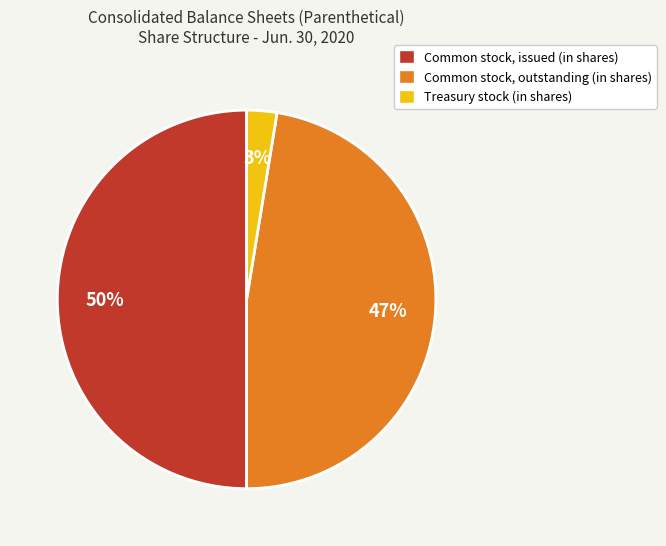

To the nearest percent, what is the difference between the Common stock, outstanding (in shares) and Common stock, issued (in shares) slice percentages?

3%